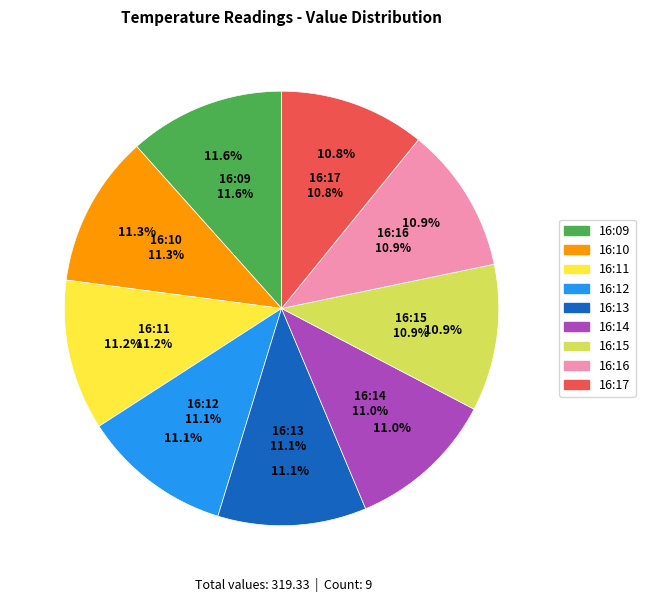

What is the change in value from 16:16 to 16:17?

-0.1